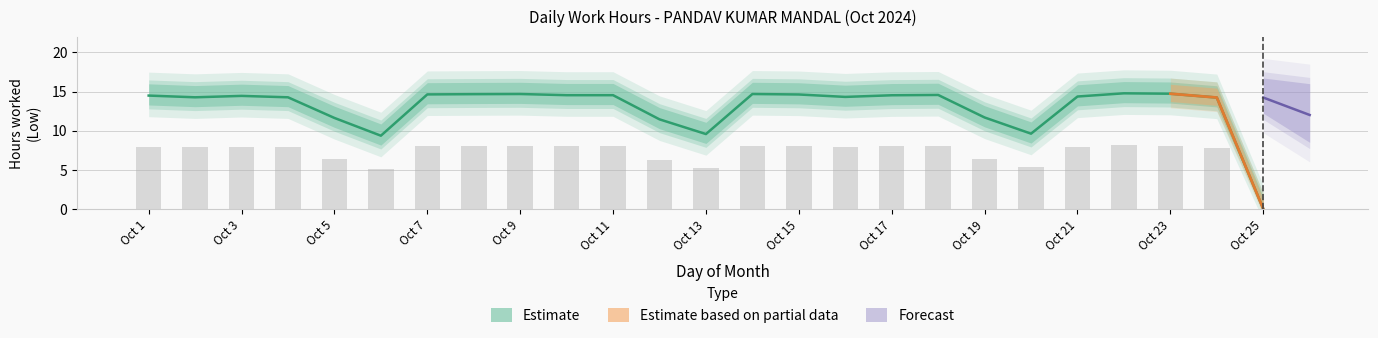

What is the approximate value at 22?

14.8